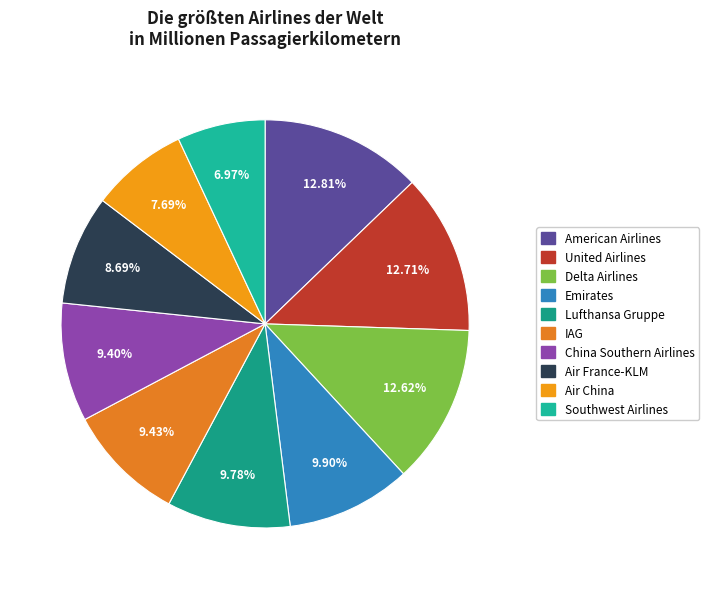

To the nearest percent, what is the difference between the Air China and American Airlines slice percentages?

5%